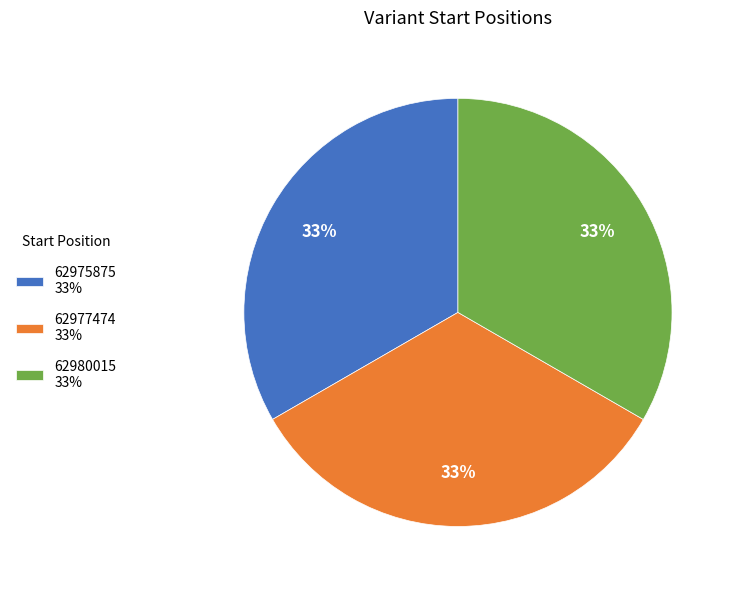

Is 62975875 the majority of the pie?

No